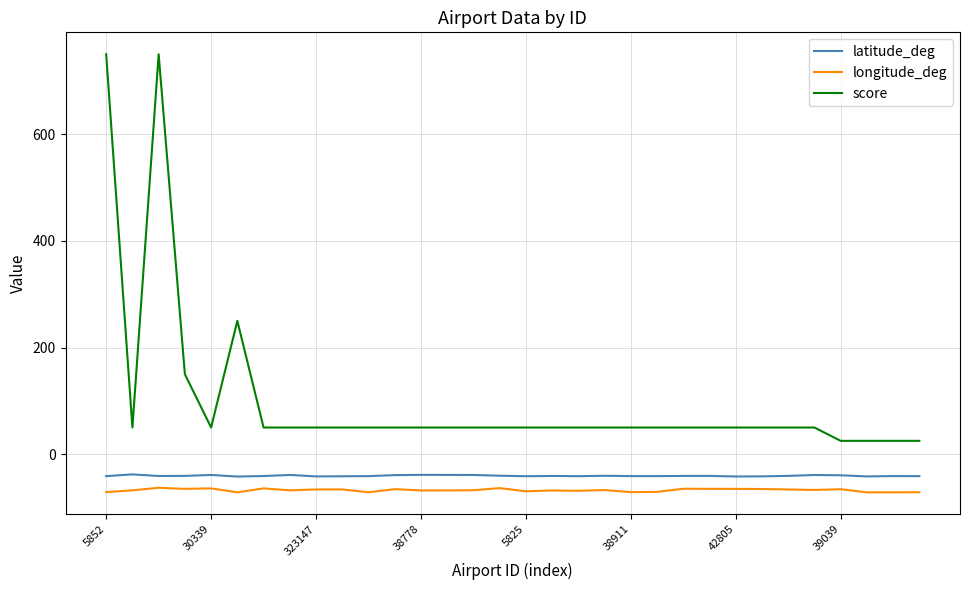

True or false: latitude_deg and longitude_deg cross at least once.

False